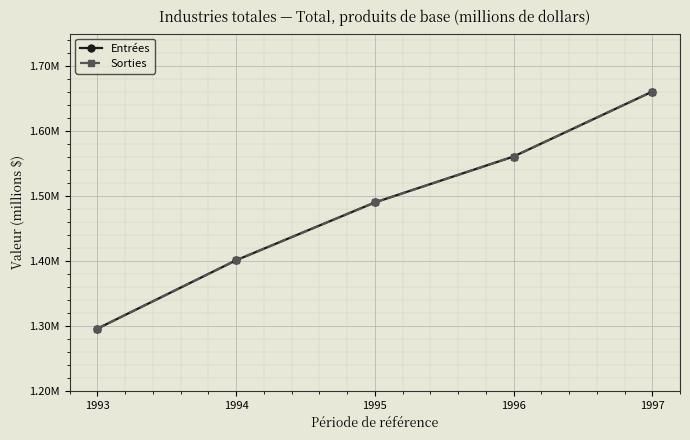

What is the highest value of the Entrées series?

1660603.3